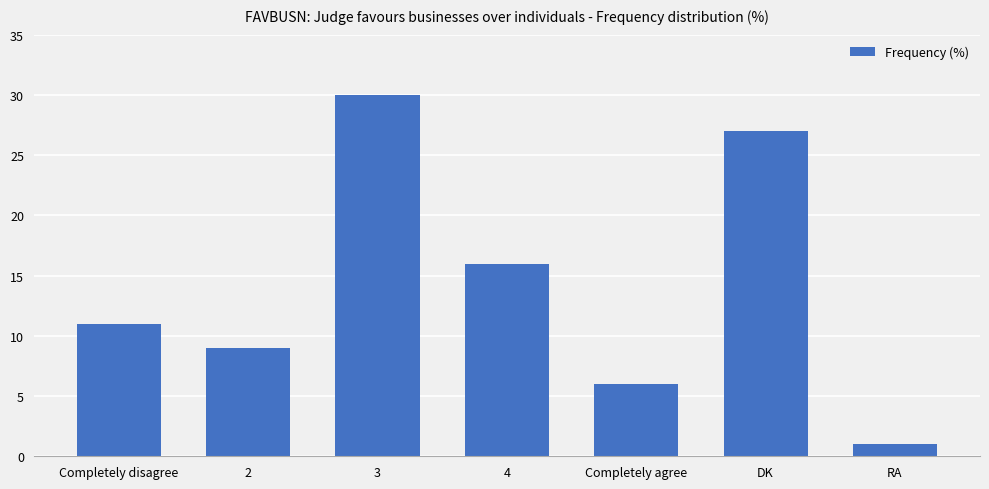

How many values are below 11?

3